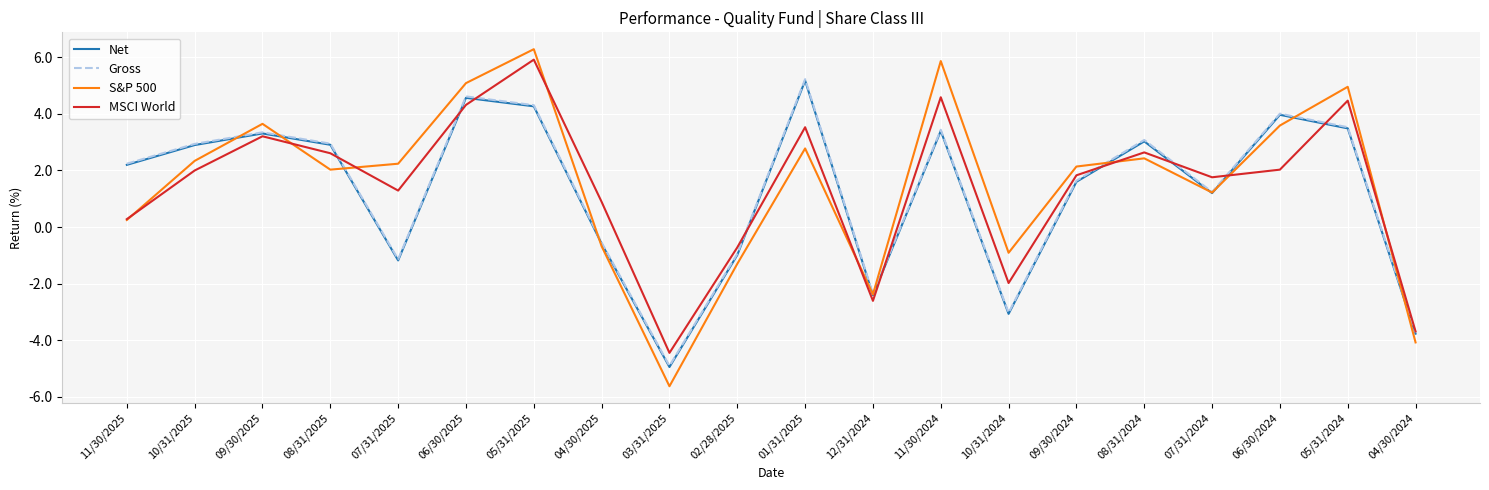

What is the difference between the highest and lowest values at 10/31/2024?

2.2